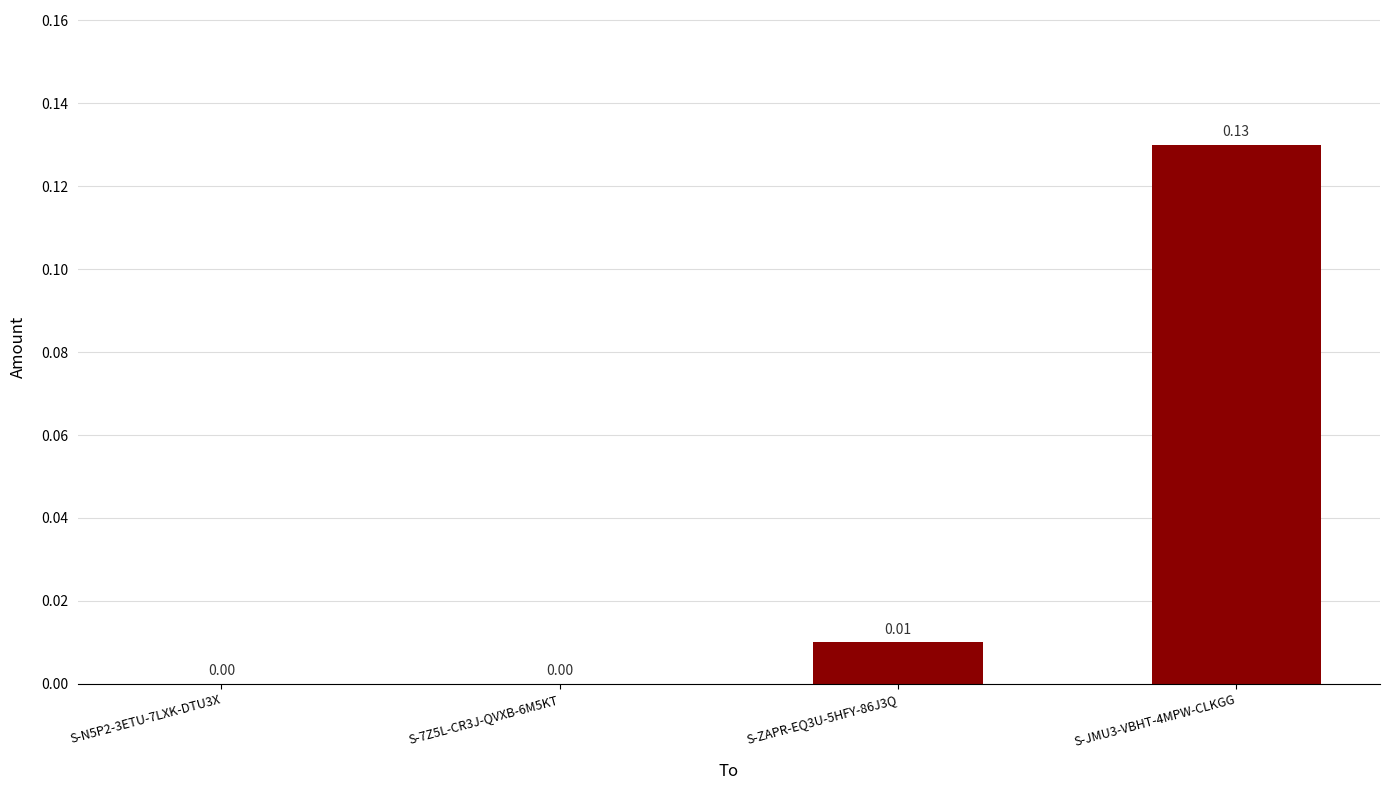

Between S-N5P2-3ETU-7LXK-DTU3X and S-JMU3-VBHT-4MPW-CLKGG, which is larger?

S-JMU3-VBHT-4MPW-CLKGG